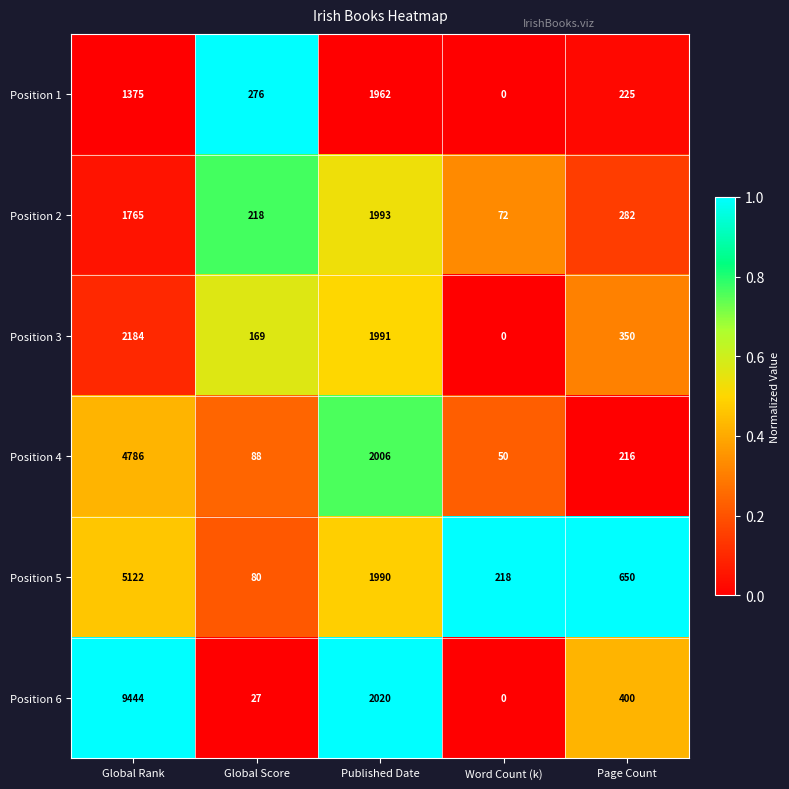

Reading right to left, extract all data points from this chart.

Position 1: Page Count=225	Word Count (k)=0	Published Date=1962	Global Score=276	Global Rank=1375
Position 2: Page Count=282	Word Count (k)=72	Published Date=1993	Global Score=218	Global Rank=1765
Position 3: Page Count=350	Word Count (k)=0	Published Date=1991	Global Score=169	Global Rank=2184
Position 4: Page Count=216	Word Count (k)=50	Published Date=2006	Global Score=88	Global Rank=4786
Position 5: Page Count=650	Word Count (k)=218	Published Date=1990	Global Score=80	Global Rank=5122
Position 6: Page Count=400	Word Count (k)=0	Published Date=2020	Global Score=27	Global Rank=9444